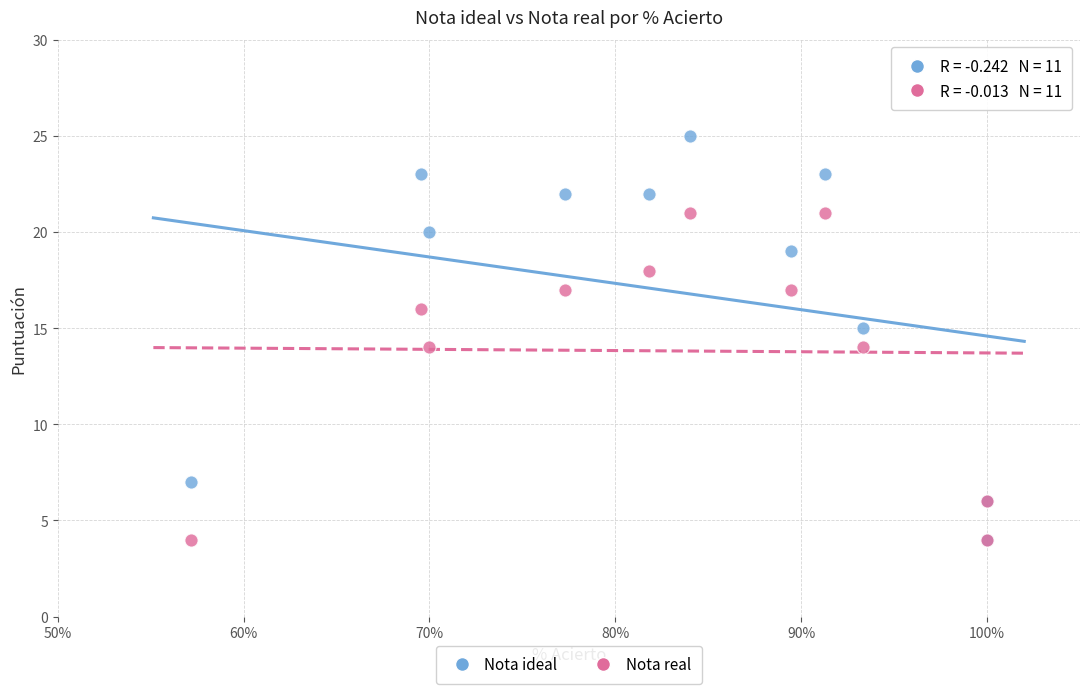

Which series has the largest Y range (max minus min)?

Nota ideal